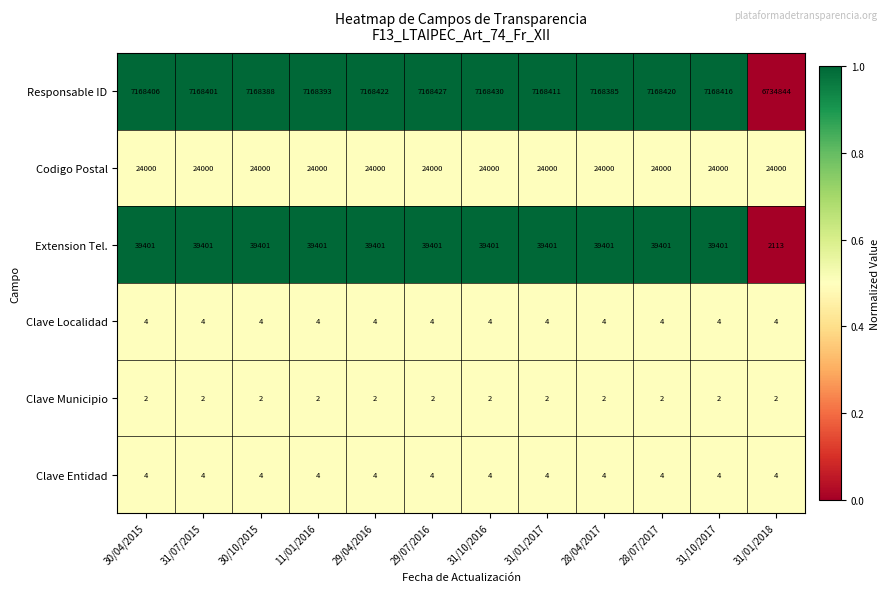

Read the Clave Localidad value at 28/04/2017.

4